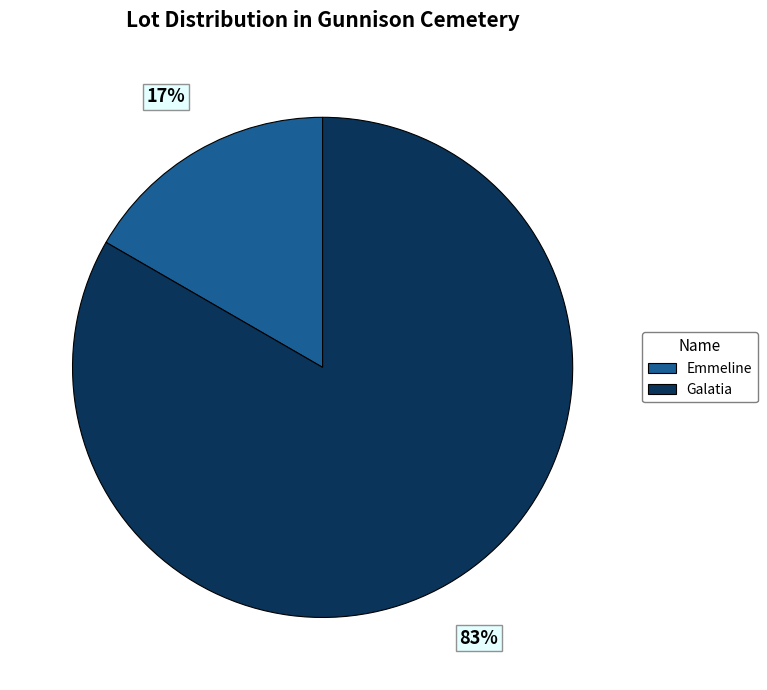

To the nearest percent, what is the average slice percentage?

50%